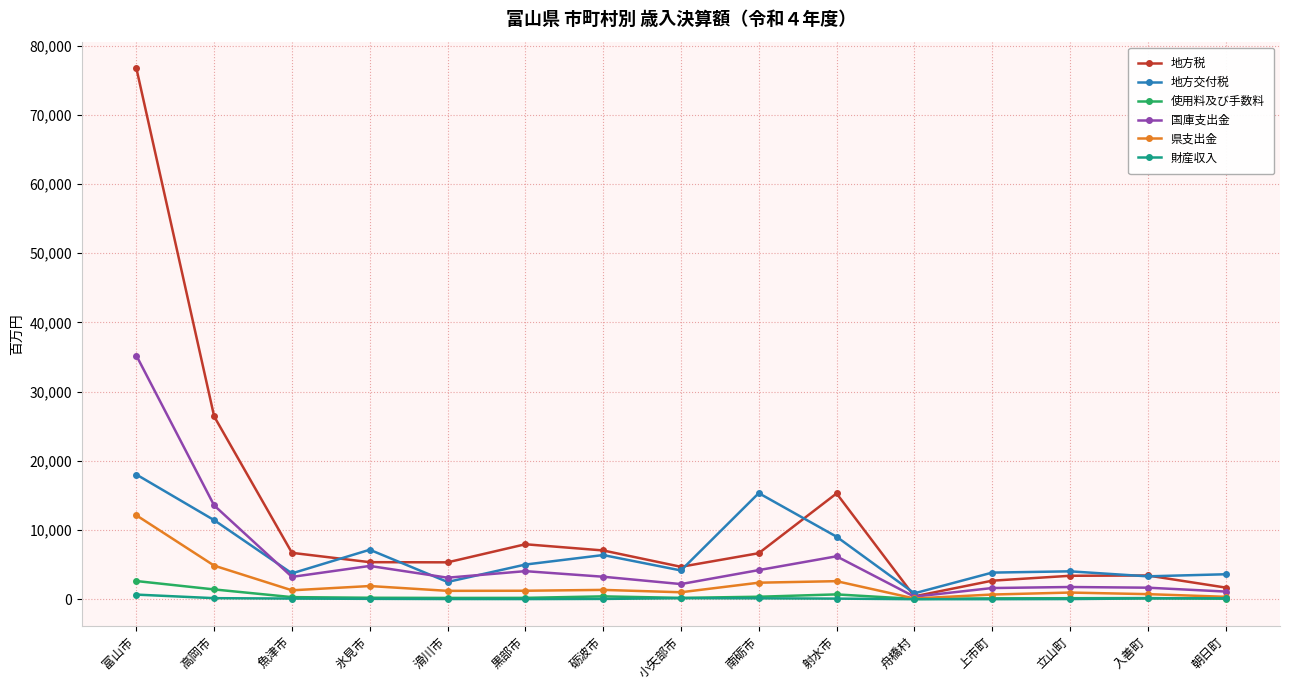

What is the label of the 9th point from the left?

南砺市